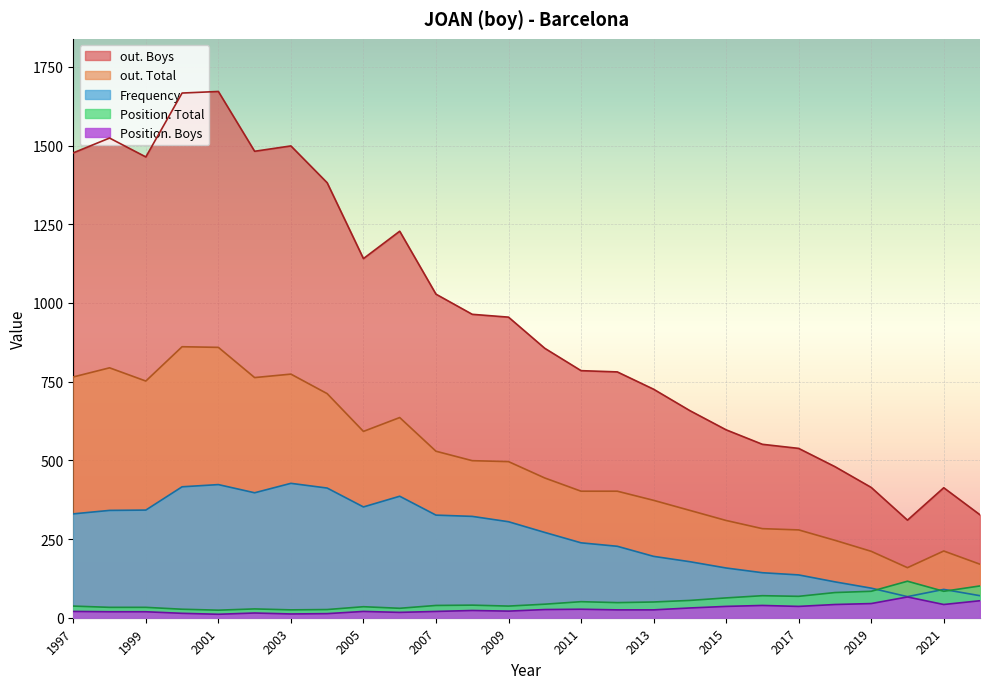

Reading left to right, what are all the values shown in this chart?

Frequency: 2022=70	2021=90	2020=67	2019=94	2018=114	2017=136	2016=143	2015=158	2014=178	2013=195	2012=227	2011=238	2010=271	2009=305	2008=322	2007=326	2006=386	2005=352	2004=412	2003=427	2002=397	2001=423	2000=416	1999=342	1998=341	1997=330
Position. Total: 2022=101	2021=84	2020=116	2019=84	2018=80	2017=68	2016=70	2015=63	2014=55	2013=50	2012=48	2011=51	2010=43	2009=37	2008=40	2007=39	2006=30	2005=35	2004=26	2003=25	2002=28	2001=24	2000=27	1999=33	1998=33	1997=37
Position. Boys: 2022=54	2021=42	2020=66	2019=45	2018=42	2017=36	2016=39	2015=36	2014=31	2013=25	2012=25	2011=27	2010=26	2009=21	2008=23	2007=20	2006=17	2005=20	2004=13	2003=12	2002=15	2001=11	2000=14	1999=19	1998=19	1997=20
out. Total: 2022=170	2021=212	2020=159	2019=211	2018=246	2017=279	2016=283	2015=309	2014=341	2013=373	2012=402	2011=402	2010=444	2009=496	2008=499	2007=529	2006=636	2005=592	2004=712	2003=774	2002=763	2001=859	2000=861	1999=752	1998=794	1997=765
out. Boys: 2022=327	2021=413	2020=310	2019=414	2018=480	2017=538	2016=551	2015=597	2014=658	2013=726	2012=781	2011=785	2010=856	2009=955	2008=964	2007=1028	2006=1228	2005=1141	2004=1382	2003=1499	2002=1482	2001=1672	2000=1667	1999=1464	1998=1524	1997=1477